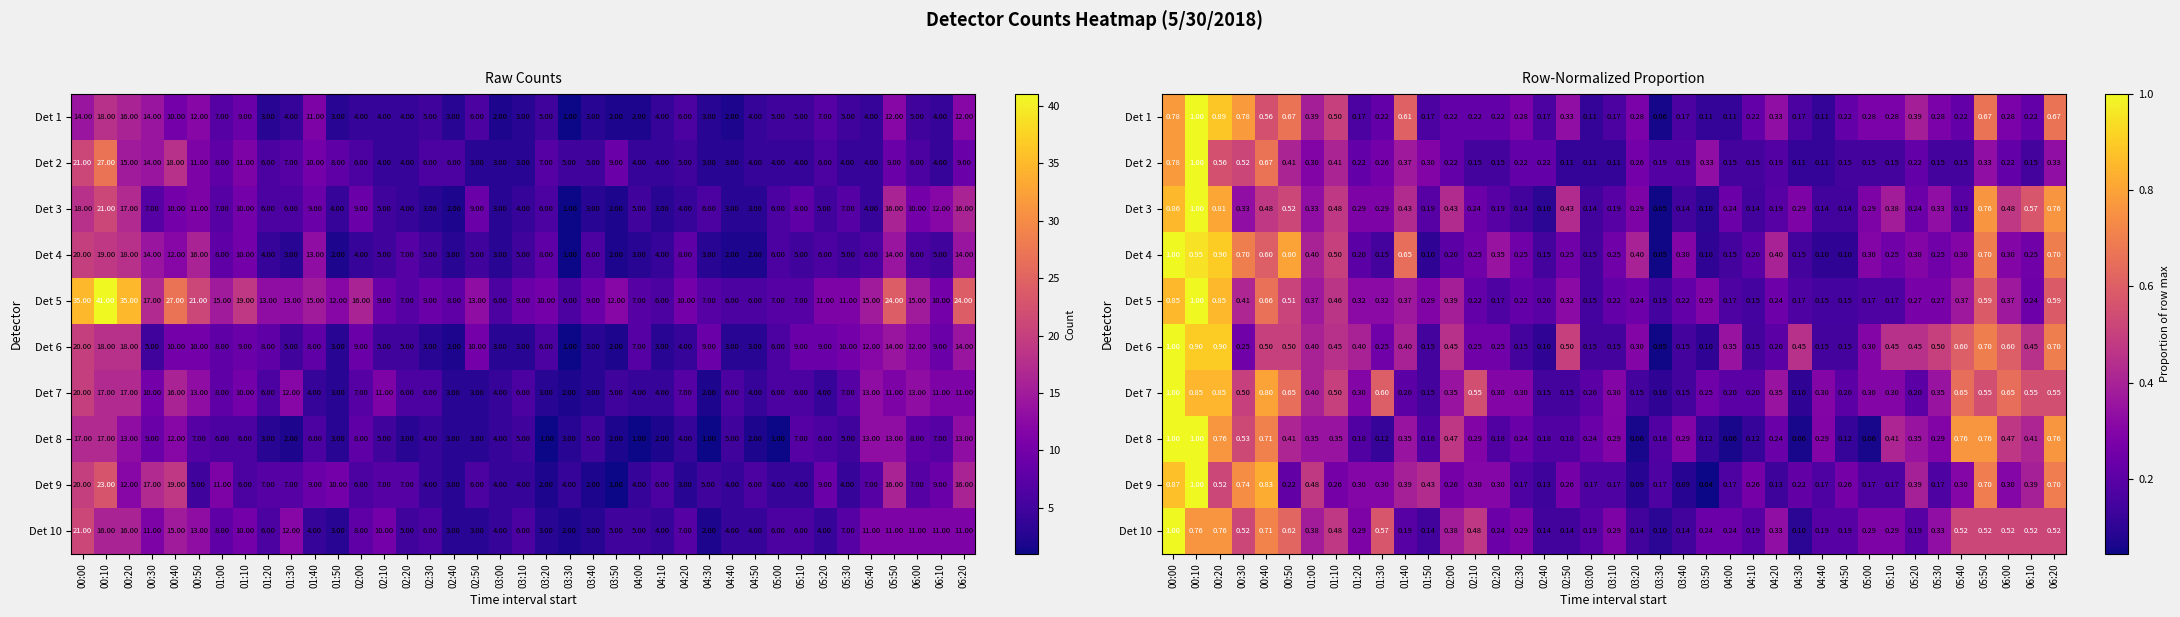

How many data points does each series have?

39